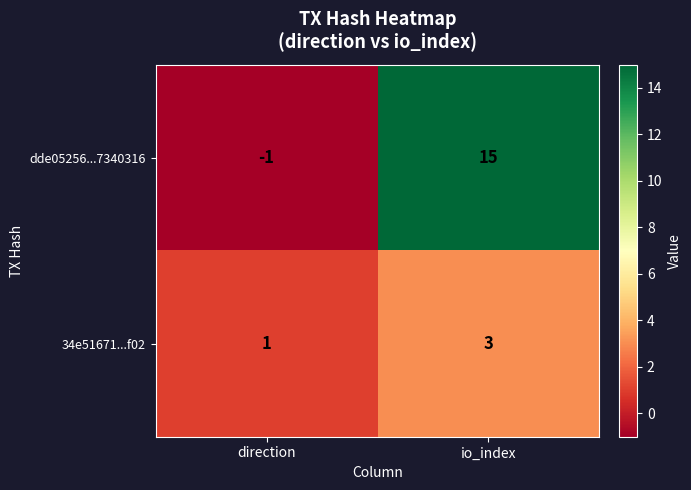

What is the sum of the dde05256...7340316 values at direction and io_index?

14